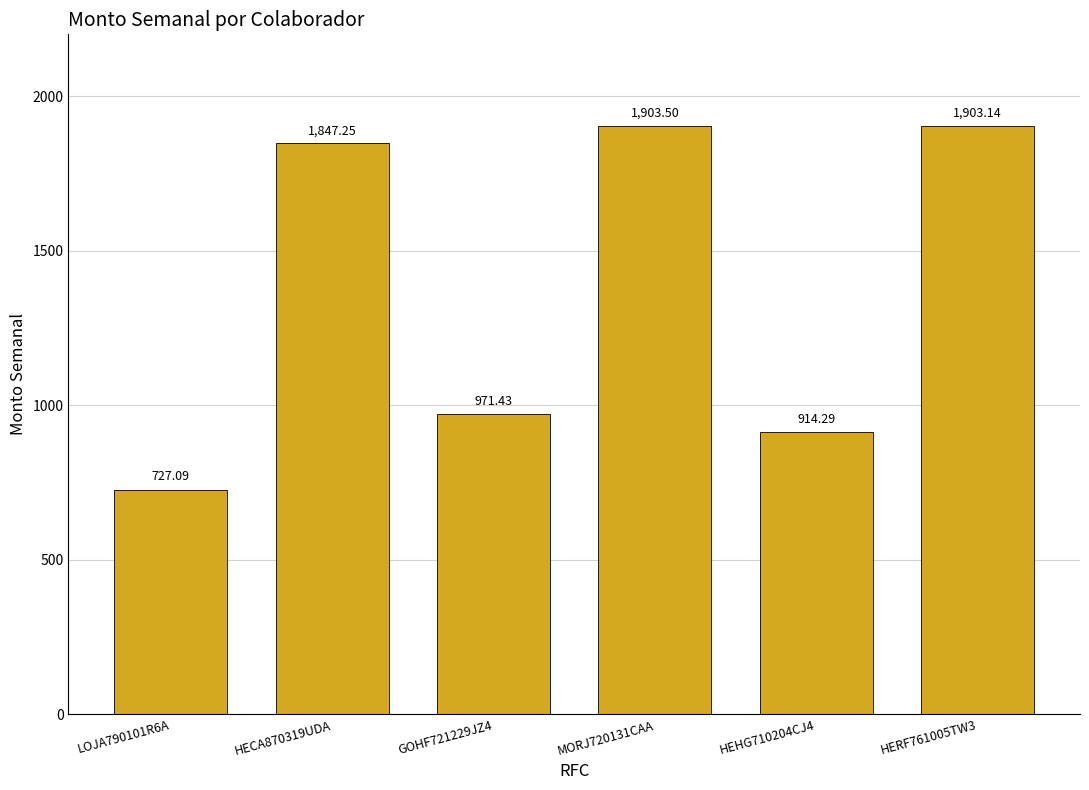

Approximately how many times larger is the value at GOHF721229JZ4 compared to HEHG710204CJ4?

1.1